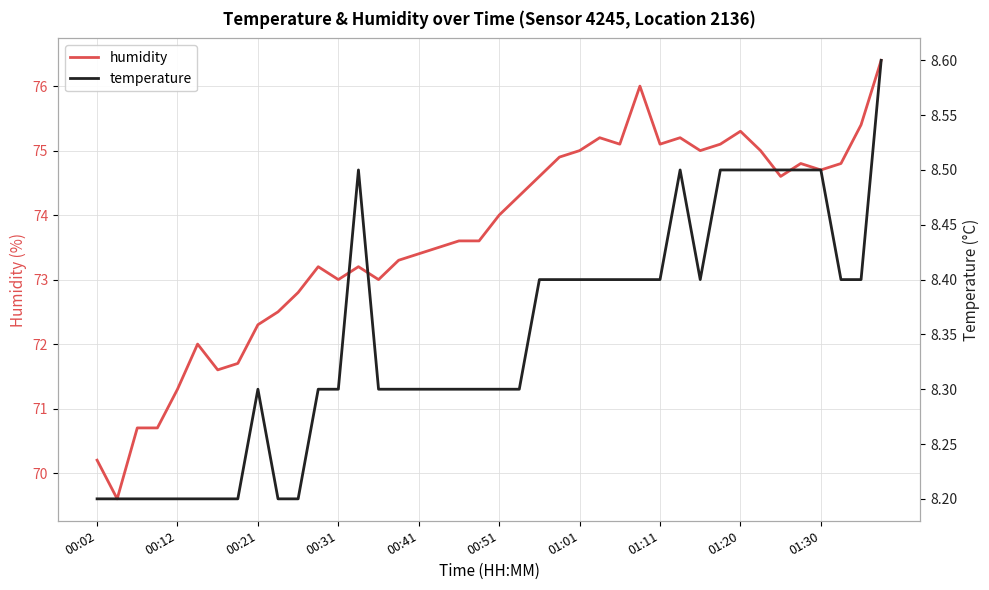

What position from the left is 35?

36